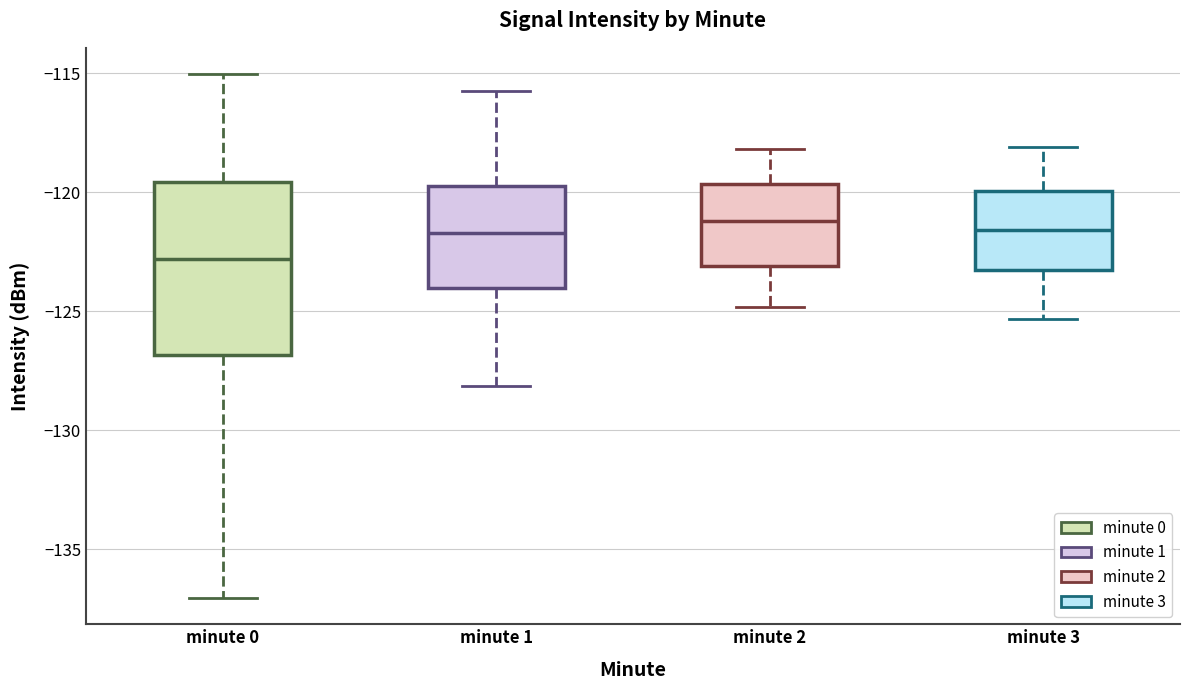

Reading left to right, transcribe this box plot: for each box, give where its median line is, the range the box spans, and where its two whiskers end, as read against the y-axis. The values are not printed on the chart, so give them approximately, as read against the axis.

minute 0: median -123.0, box -127.0 to -119.5, whiskers -137.0 to -115.0
minute 1: median -121.5, box -124.0 to -119.5, whiskers -128.0 to -116.0
minute 2: median -121.0, box -123.0 to -119.5, whiskers -125.0 to -118.0
minute 3: median -121.5, box -123.0 to -120.0, whiskers -125.5 to -118.0